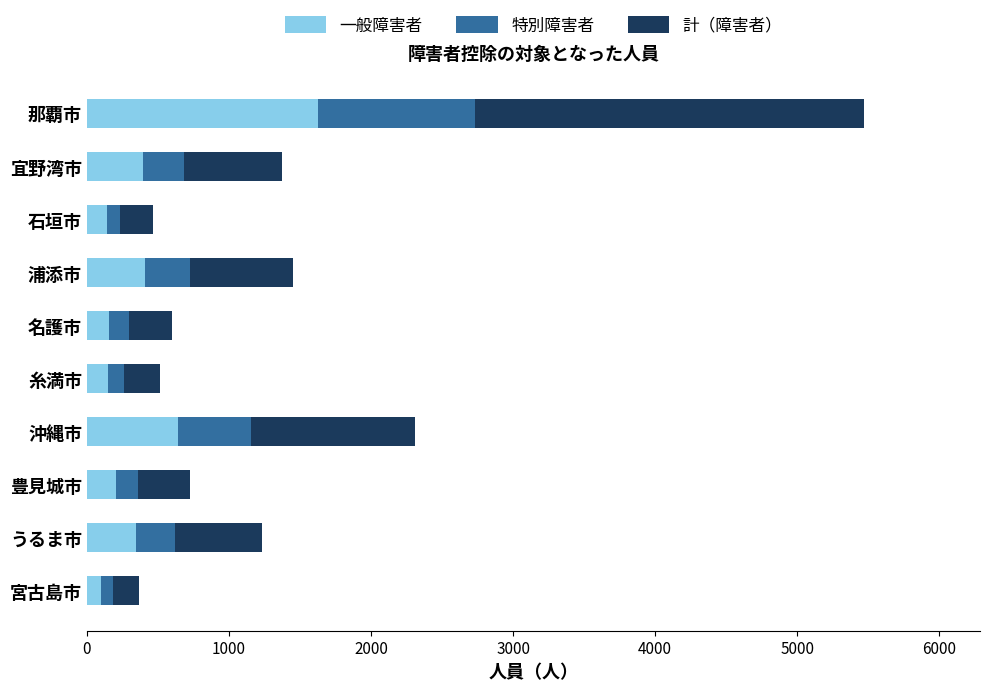

What is the highest value of the 一般障害者 series?

1629